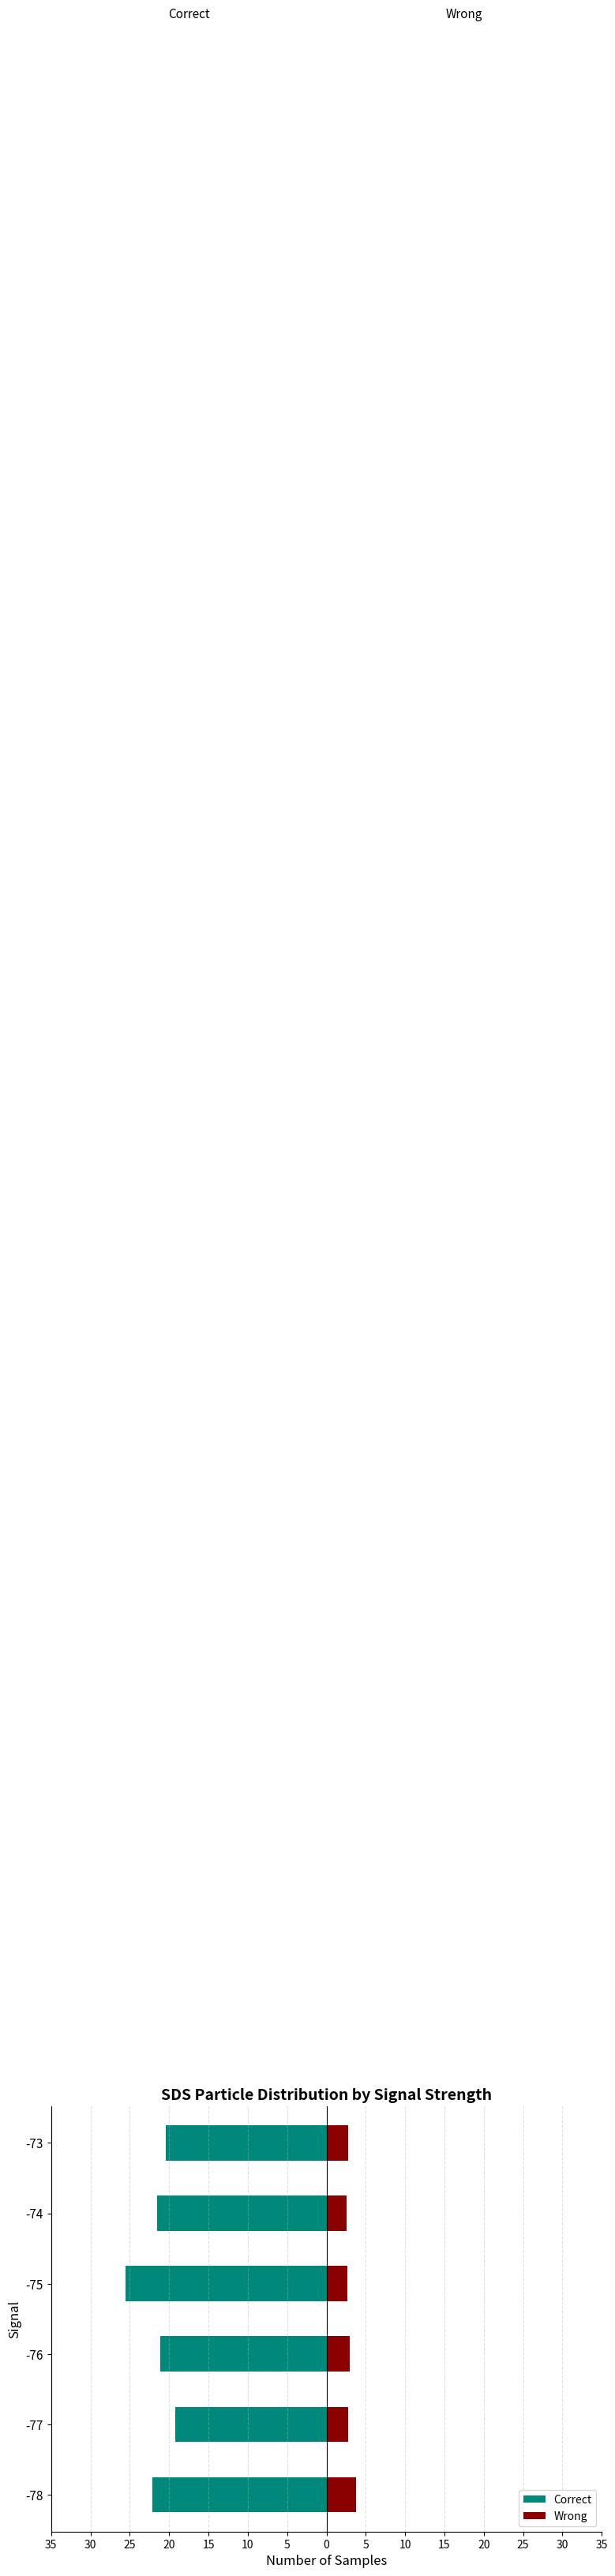

What is the total value across all series at -76?

-18.2